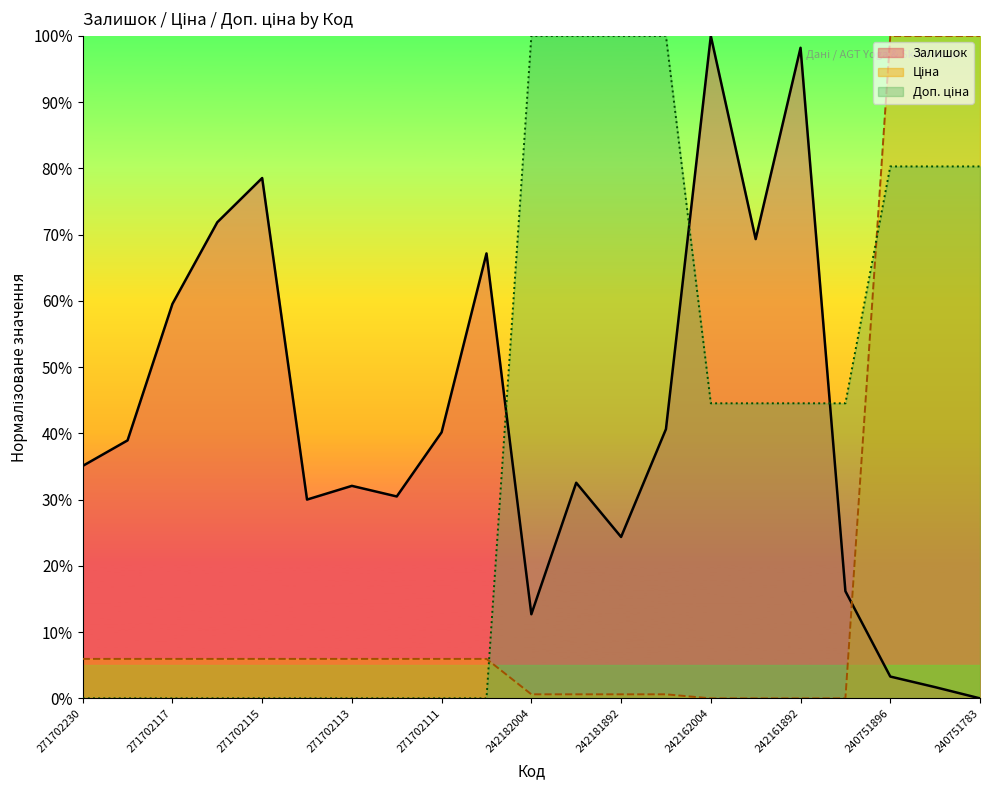

Reading right to left, list all the values displayed in this chart.

Залишок: 240751783=0.0	240751892=1.7	240751896=3.3	242161783=16.2	242161892=98.2	242161896=69.3	242162004=100.0	242181783=40.6	242181892=24.4	242181896=32.5	242182004=12.7	271702110=67.2	271702111=40.2	271702112=30.5	271702113=32.1	271702114=30.0	271702115=78.6	271702116=71.9	271702117=59.5	271702229=38.9	271702230=35.1
Ціна: 240751783=100.0	240751892=100.0	240751896=100.0	242161783=0.0	242161892=0.0	242161896=0.0	242162004=0.0	242181783=0.6	242181892=0.6	242181896=0.6	242182004=0.6	271702110=6.0	271702111=6.0	271702112=6.0	271702113=6.0	271702114=6.0	271702115=6.0	271702116=6.0	271702117=6.0	271702229=6.0	271702230=6.0
Доп. ціна: 240751783=80.3	240751892=80.3	240751896=80.3	242161783=44.5	242161892=44.5	242161896=44.5	242162004=44.5	242181783=100.0	242181892=100.0	242181896=100.0	242182004=100.0	271702110=0.0	271702111=0.0	271702112=0.0	271702113=0.0	271702114=0.0	271702115=0.0	271702116=0.0	271702117=0.0	271702229=0.0	271702230=0.0